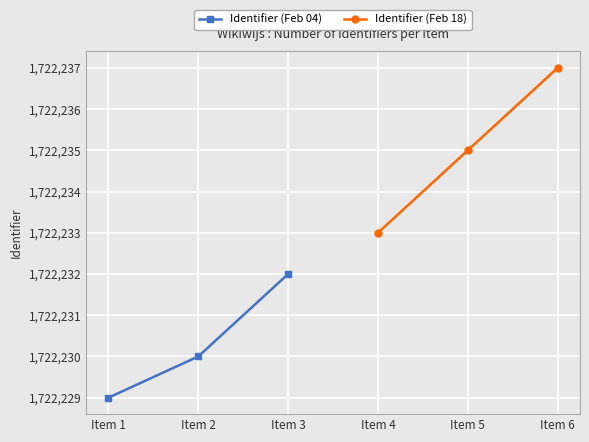

Rank the series by their average value, from lowest to highest.

Identifier (Feb 04), Identifier (Feb 18)